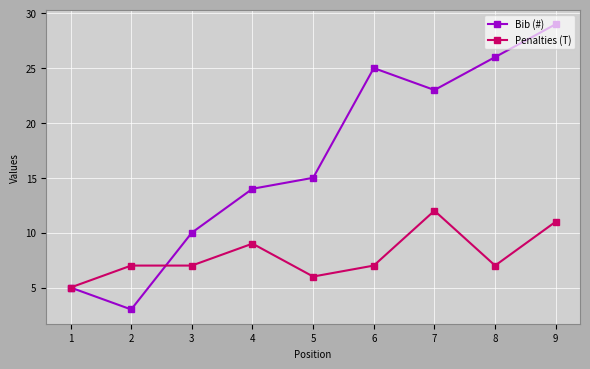

What is the average value of the Bib (#) series?

17